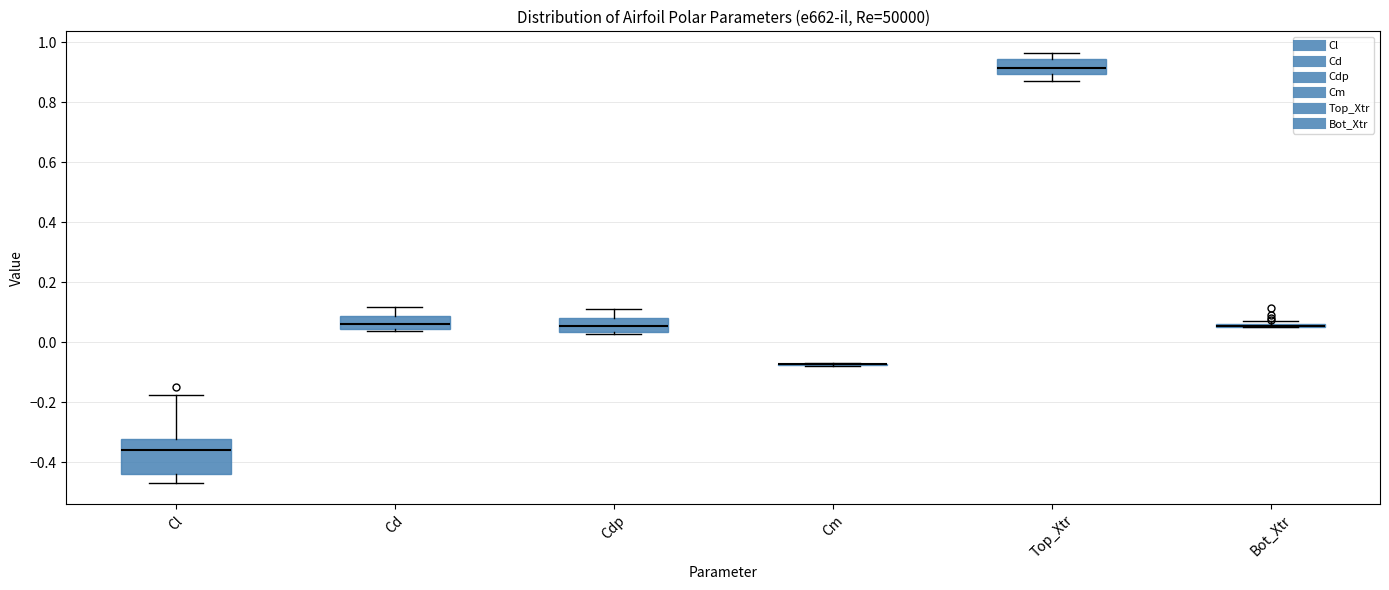

Comparing the boxes themselves (not the whiskers), which one is the tallest?

Cl